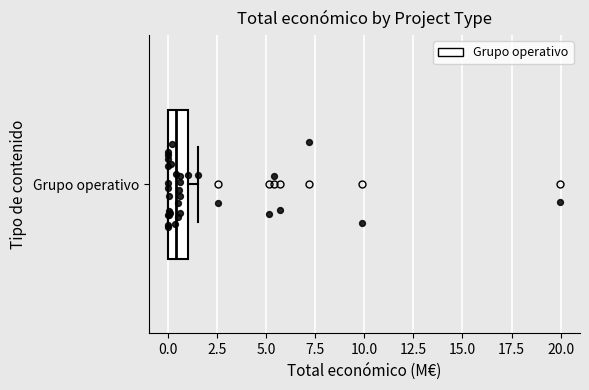

Where is the right edge of the box for Grupo operativo on the x-axis? The values are not printed on the chart, so give them approximately, as read against the axis.

1.0